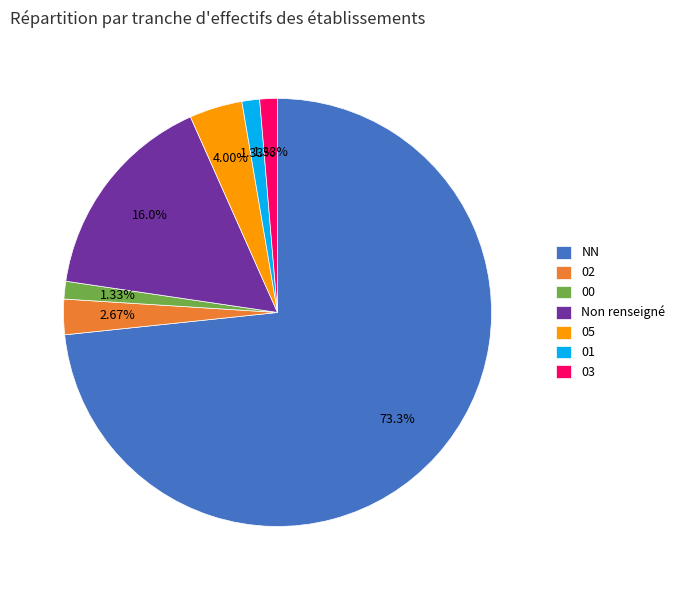

What portion of the pie excludes NN?

26.7%